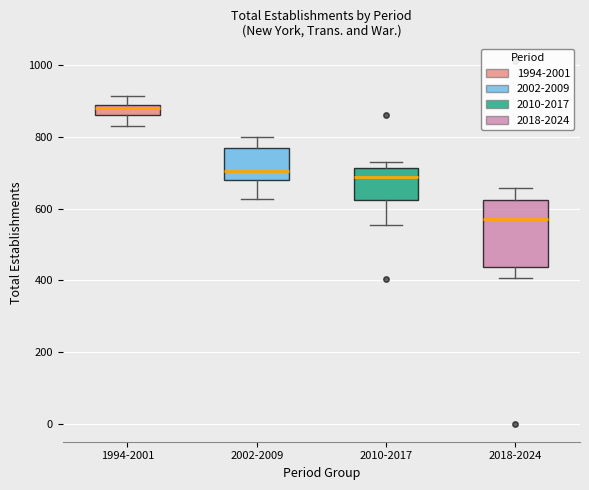

Which box has the lowest median line?

2018-2024